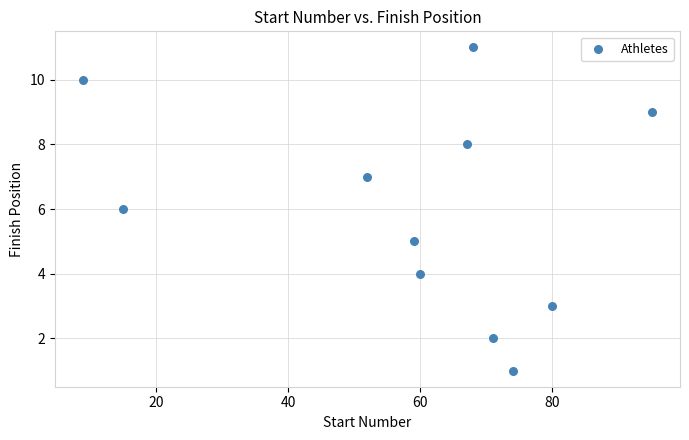

What is the average X value?

59